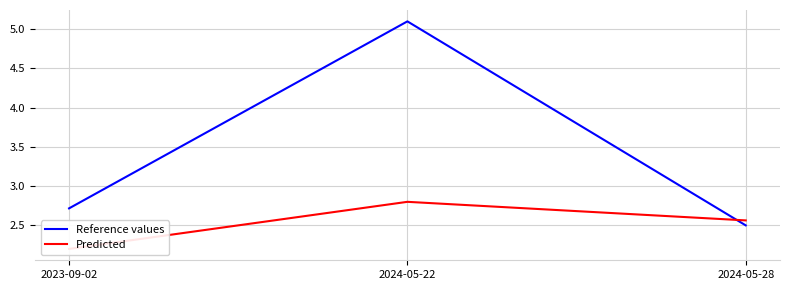

What is the difference between the highest and lowest values at 2024-05-22?

2.3